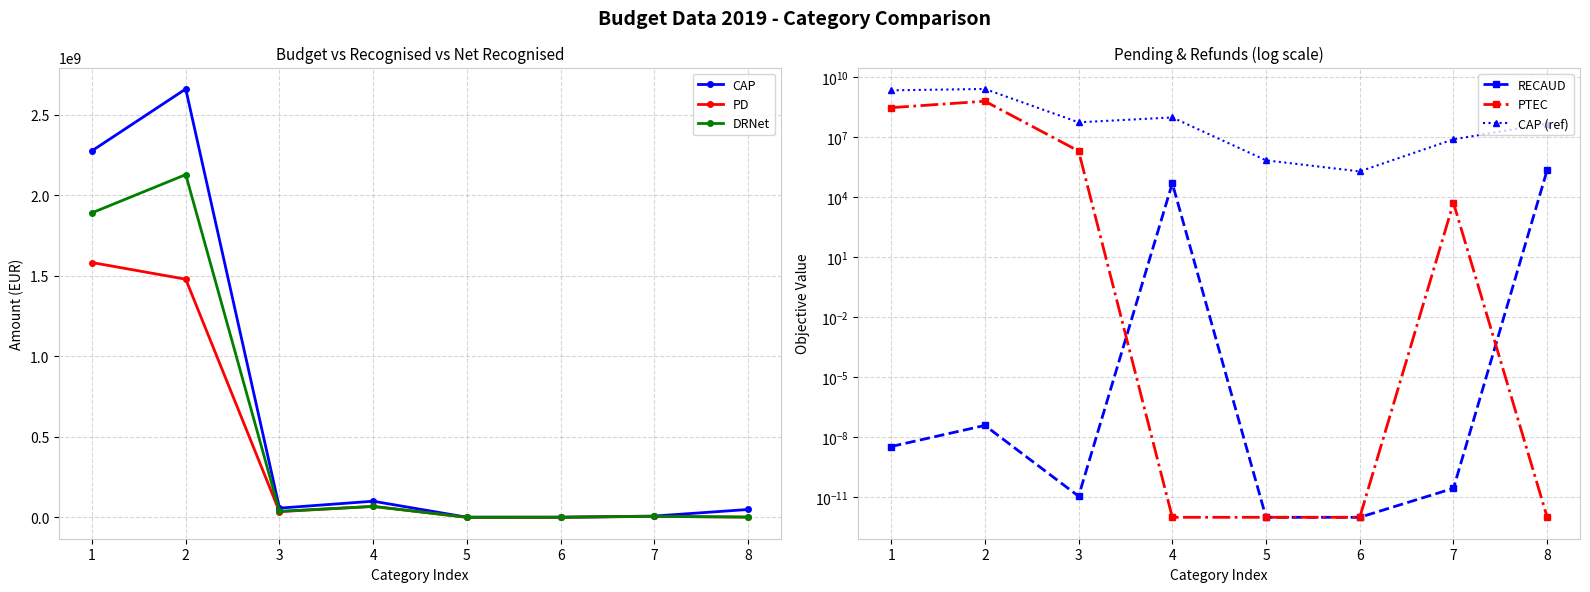

What is the value of the CAP point at the 4th from the left?

100091201.0